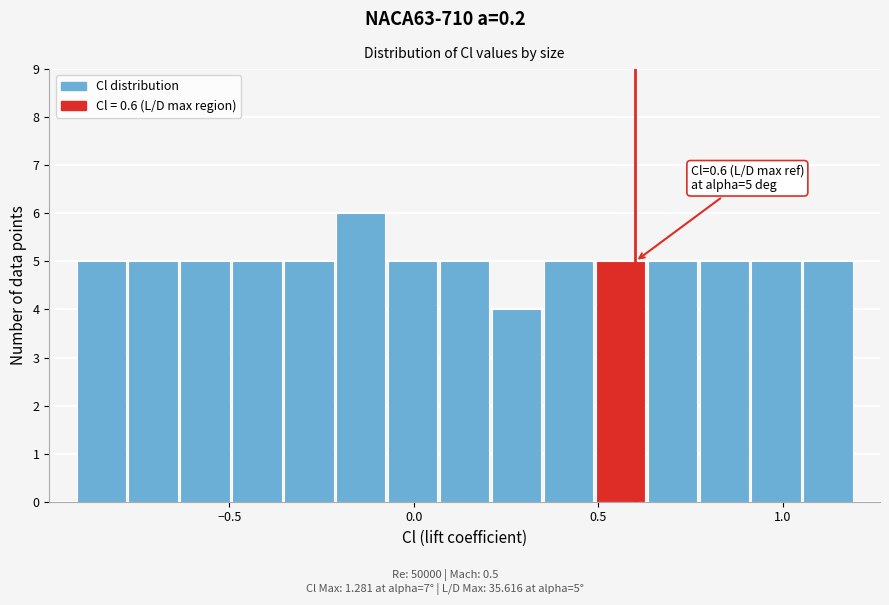

Read against the x-axis, roughly where is the centre of the tallest bar?

-0.15